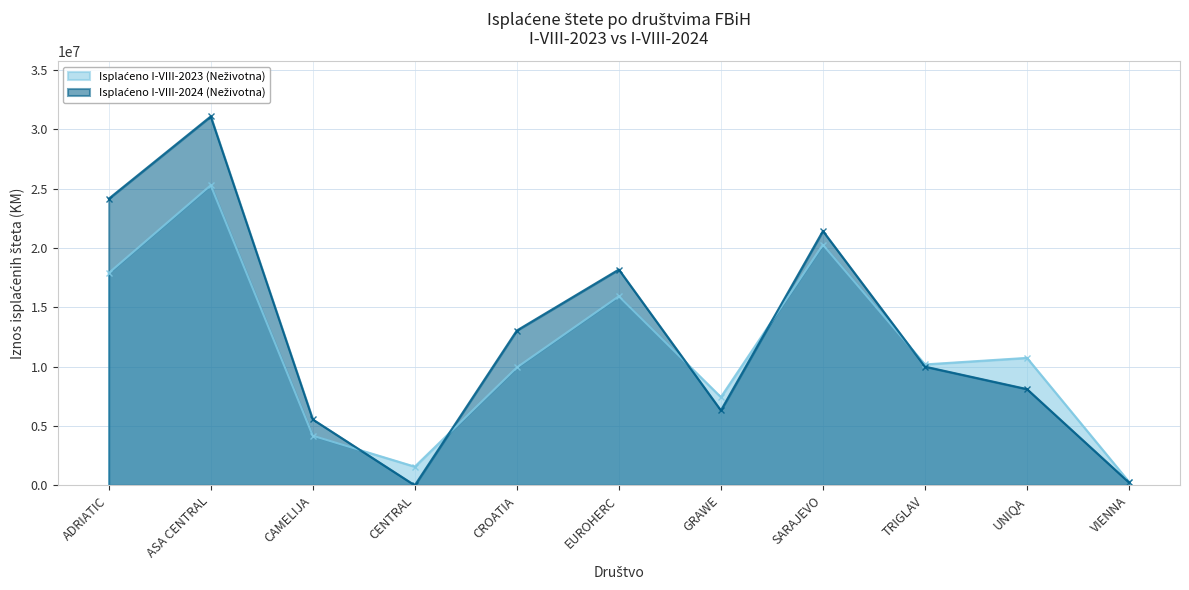

Which category has the lowest value in the Isplaćeno I-VIII-2023 (Neživotna) series?

VIENNA